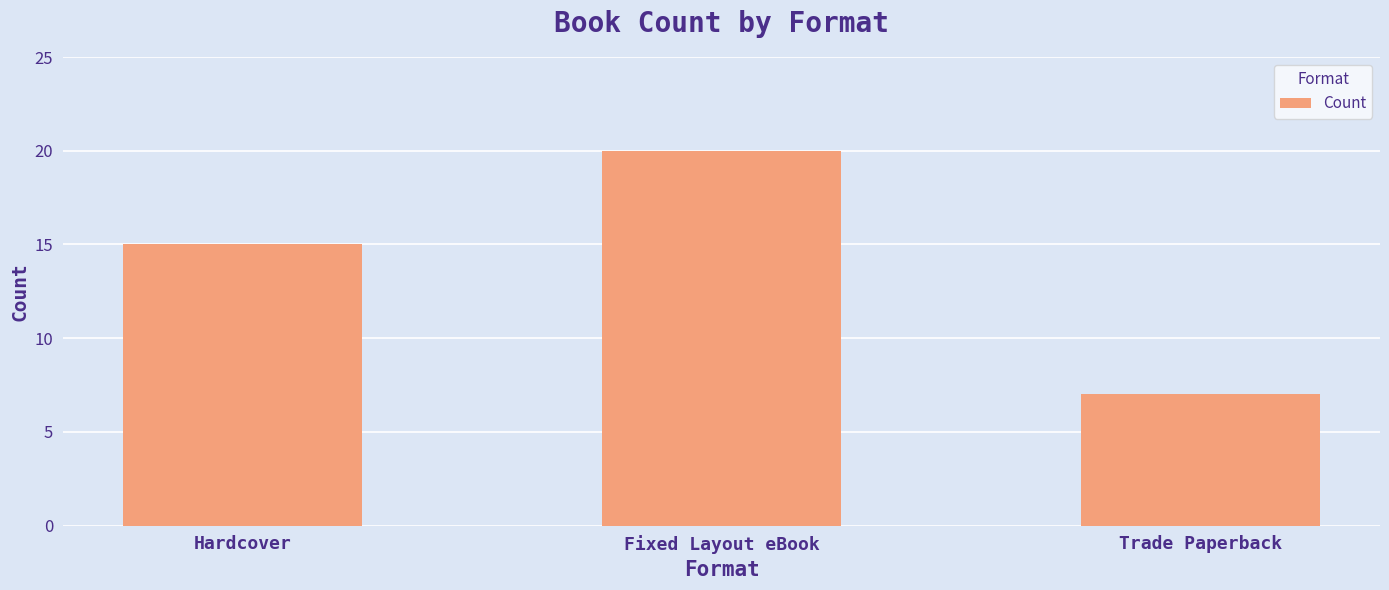

What is the label of the 3rd bar from the left?

Trade Paperback